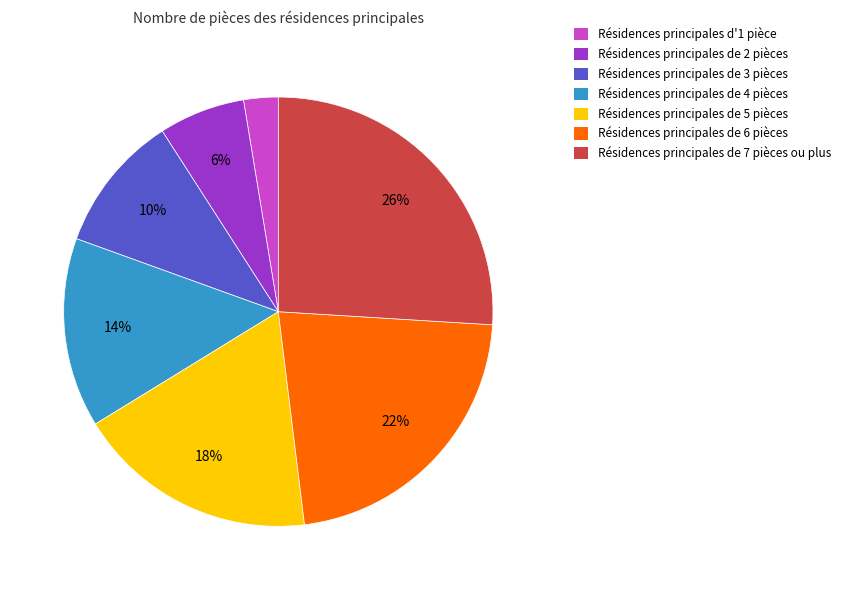

Between Résidences principales de 2 pièces and Résidences principales de 4 pièces, which is larger?

Résidences principales de 4 pièces